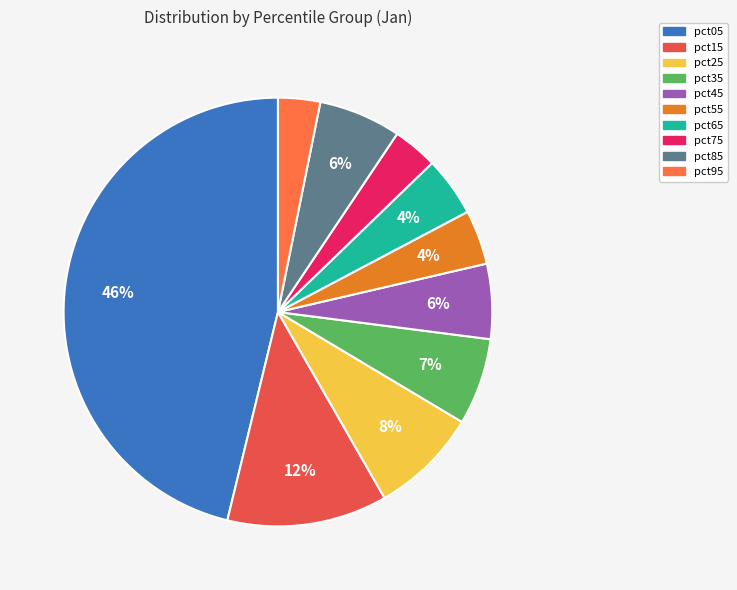

Is it true that pct85 is 6% of the pie?

True